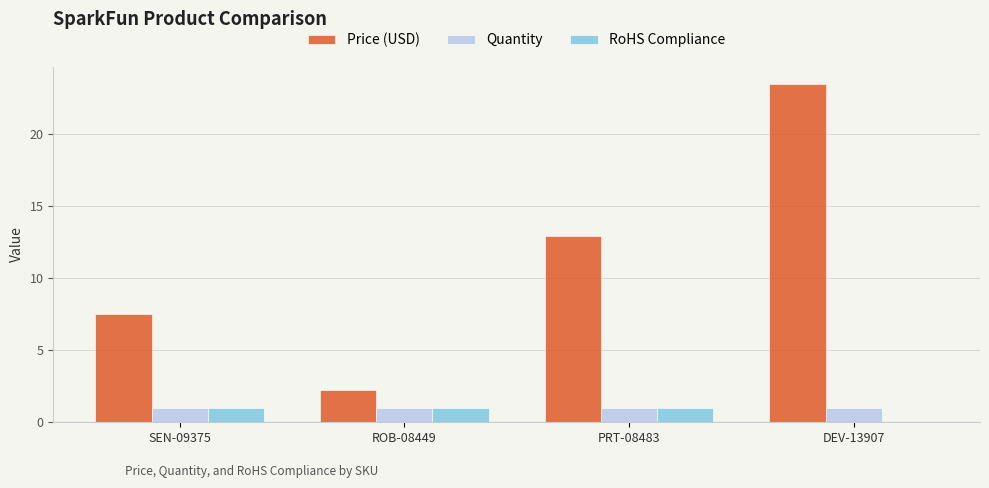

The value of Price (USD) at PRT-08483 is 20.2. True or false?

False